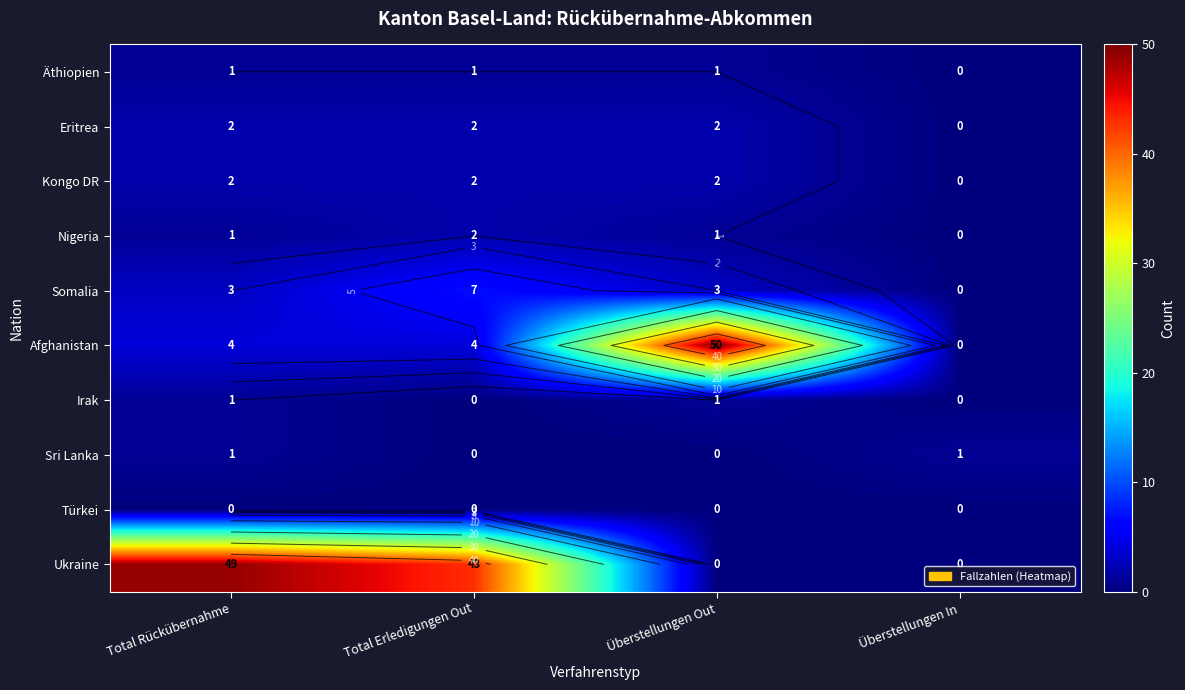

How many data points in Nigeria are less than 1?

1